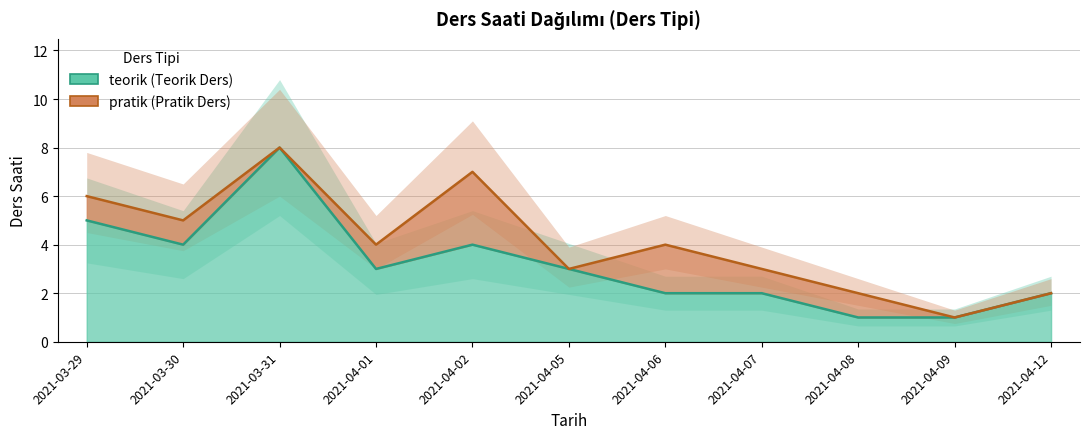

What is the average value?

3